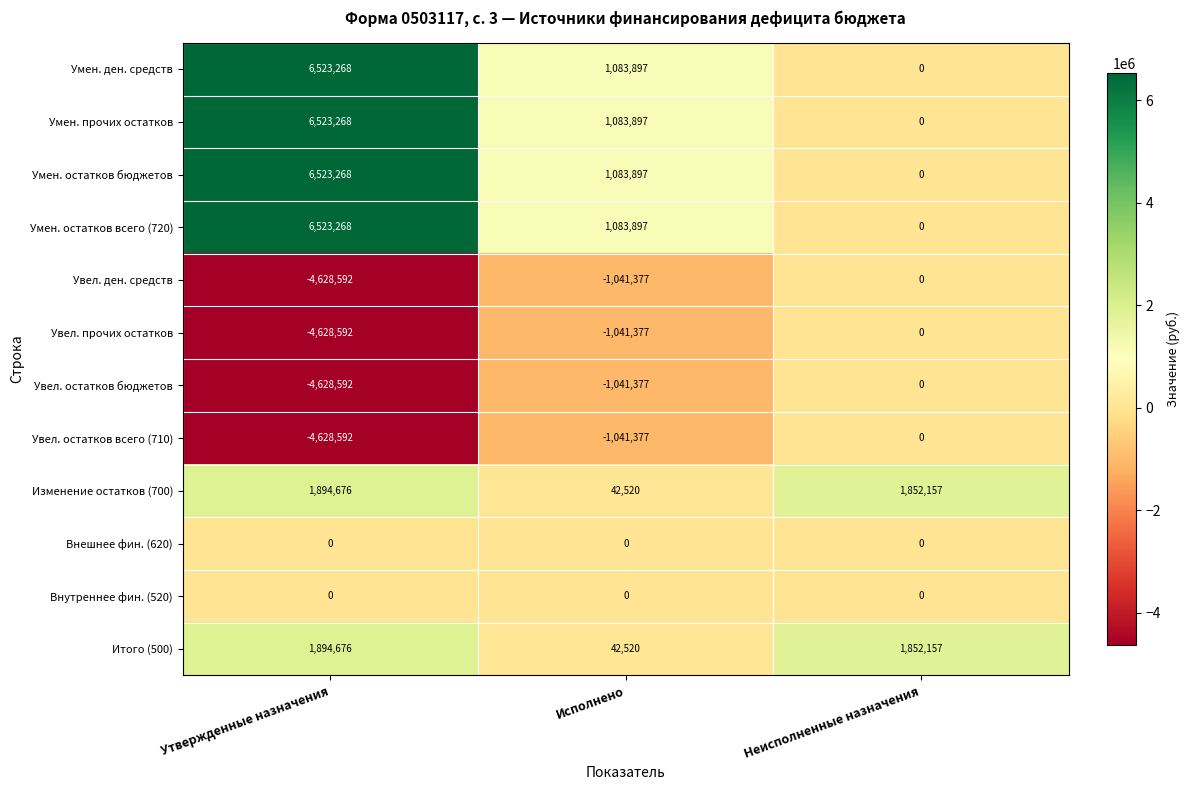

How many series are shown in this chart?

12